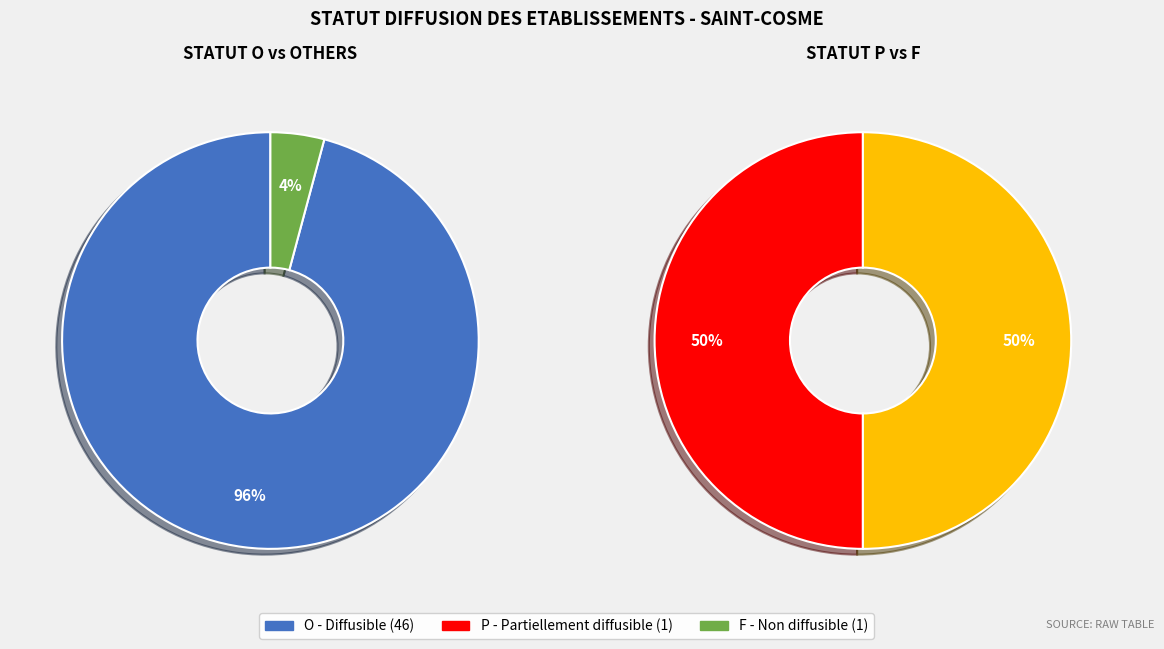

Which slice is the smallest?

P